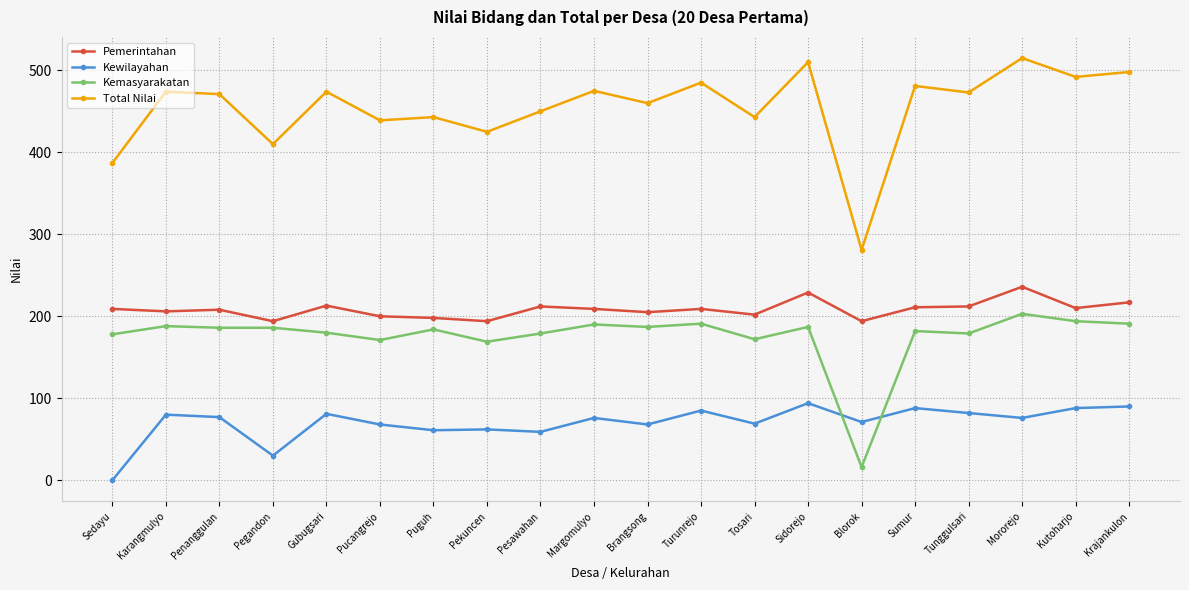

What is the difference between the maximum and second lowest values in the Pemerintahan series?

42